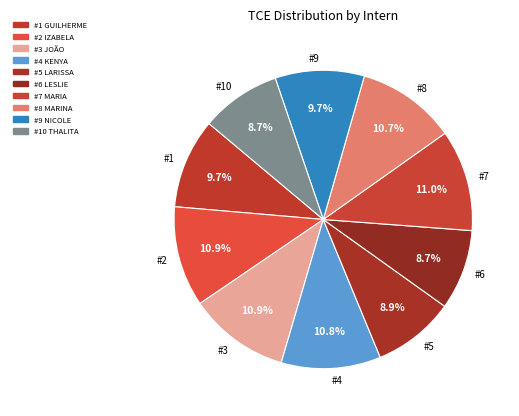

To the nearest percent, what is the difference between the largest and smallest slice percentages?

2%